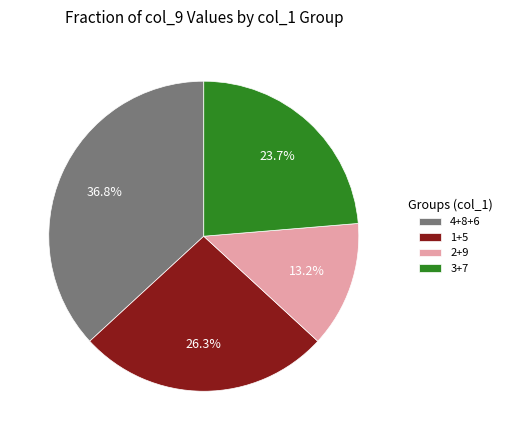

Rank the categories by value from lowest to highest.

2+9, 3+7, 1+5, 4+8+6